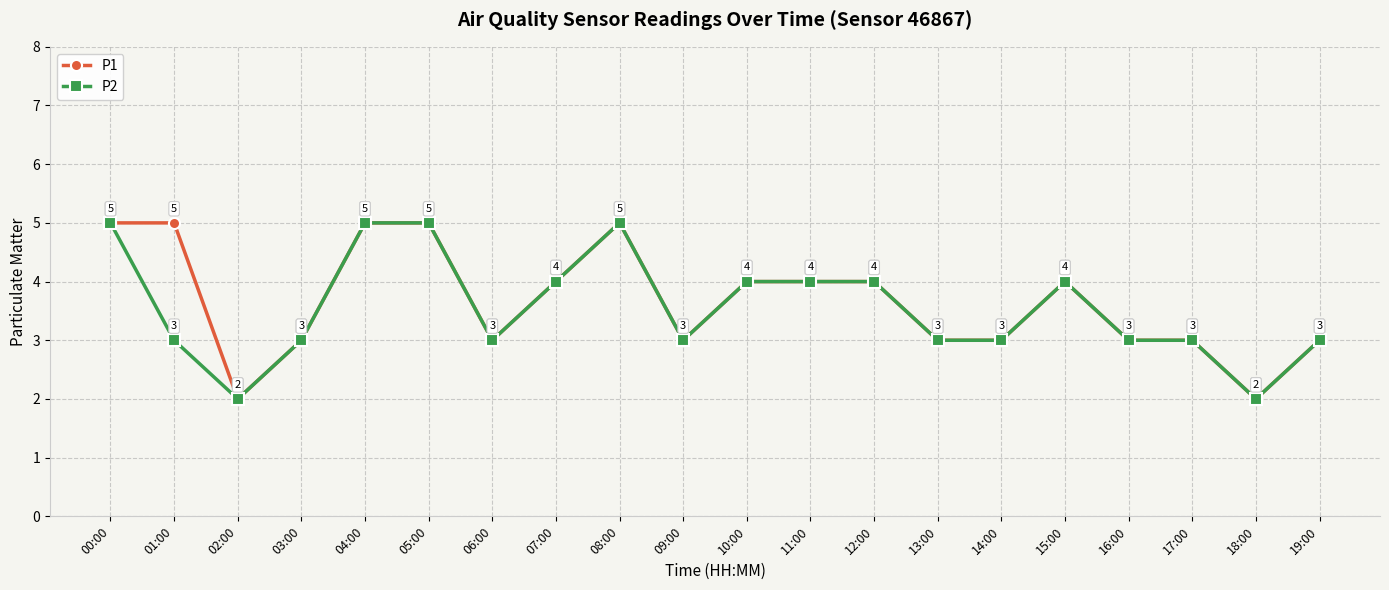

Where does the P2 series first go above 3?

00:00